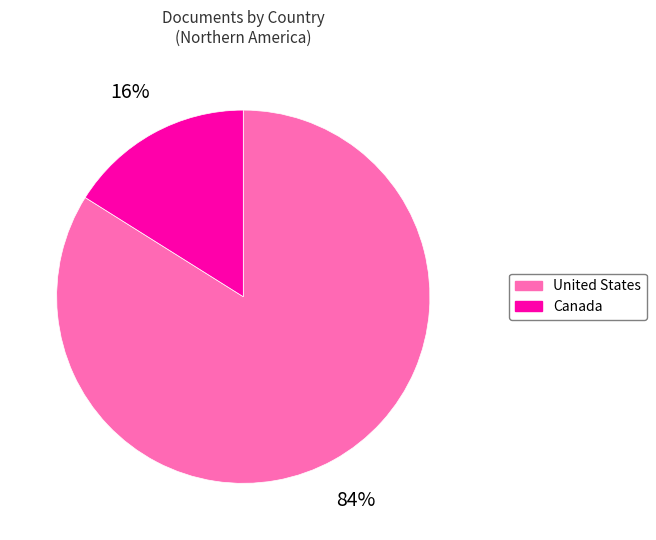

To the nearest percent, what is the average slice percentage?

50%